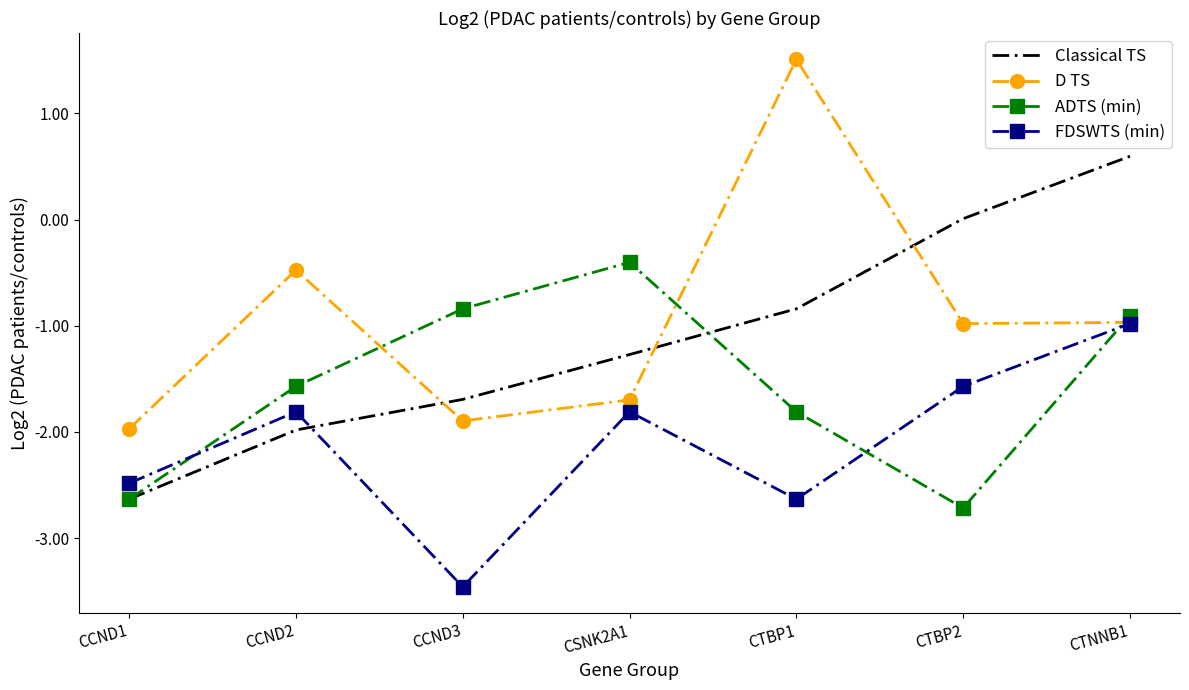

What is the approximate value of FDSWTS (min) at CCND2?

-1.8